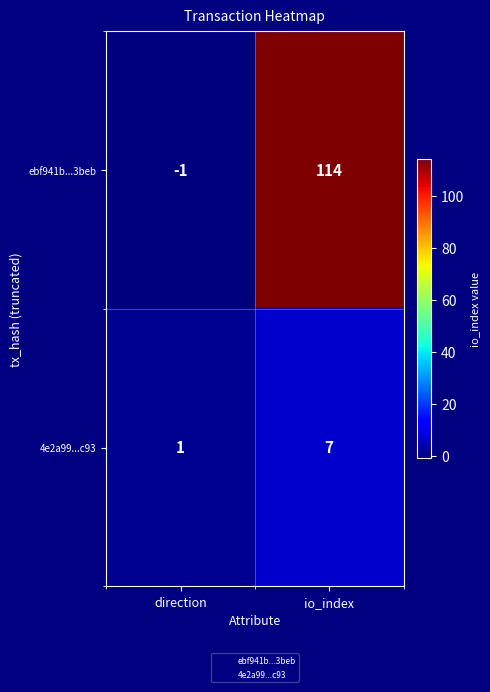

List the series in order of their peak value, highest first.

ebf941b...3beb, 4e2a99...c93